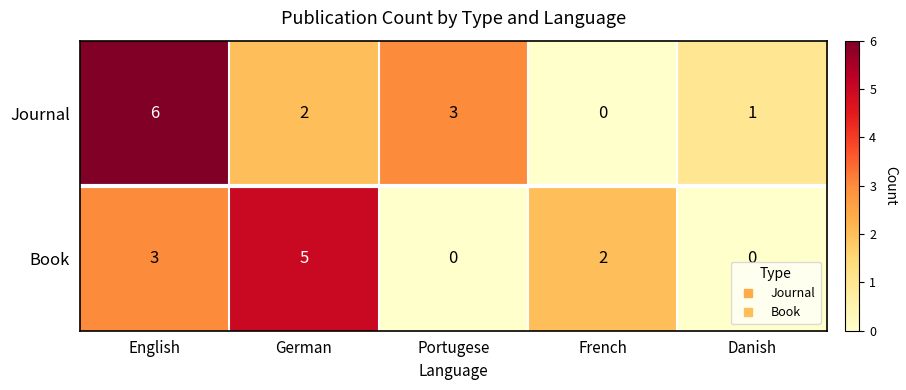

Count the number of data series in this chart.

2